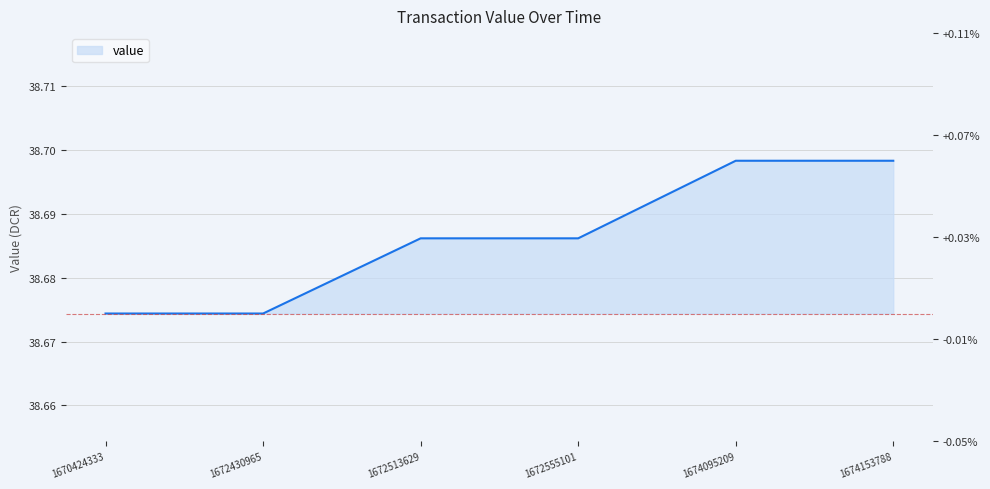

Read the value at 1674095209.

38.7